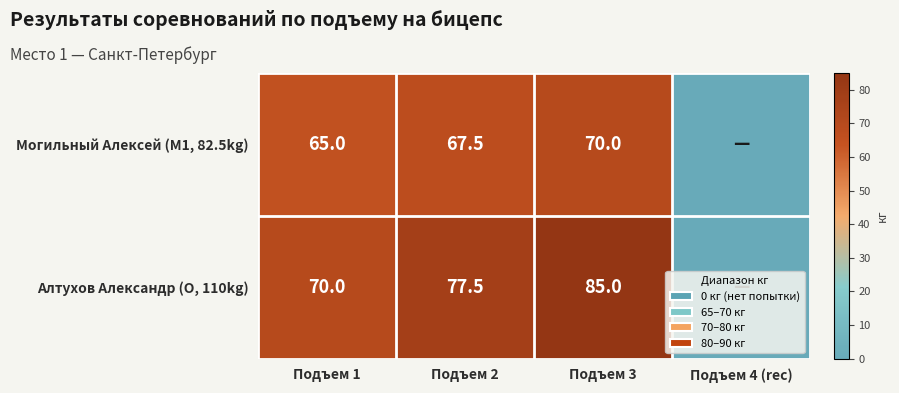

The Могильный Алексей (M1, 82.5kg) series shows 65.0 at Подъем 1. True or false?

True